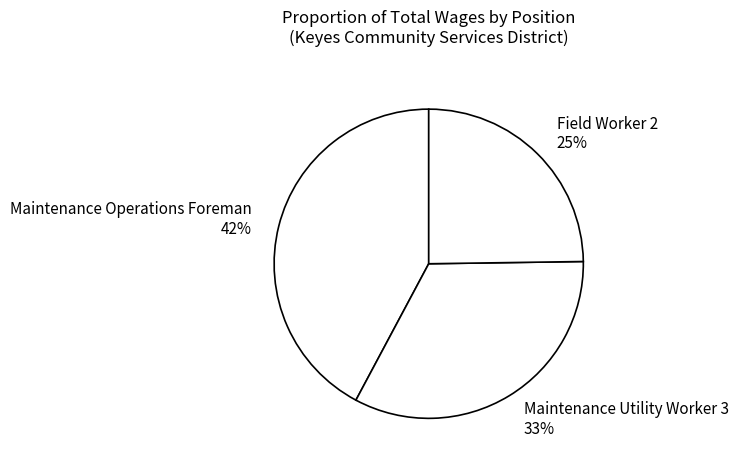

What percentage is the Maintenance Utility Worker 3 slice, to the nearest percent?

33%